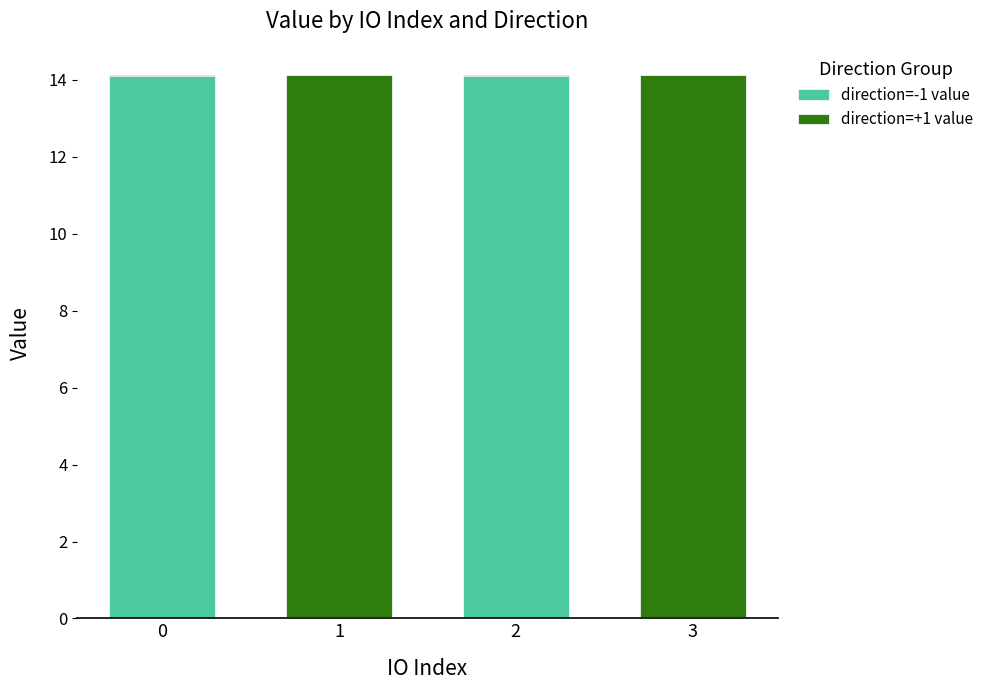

What is the total value across all series at 2?

14.1